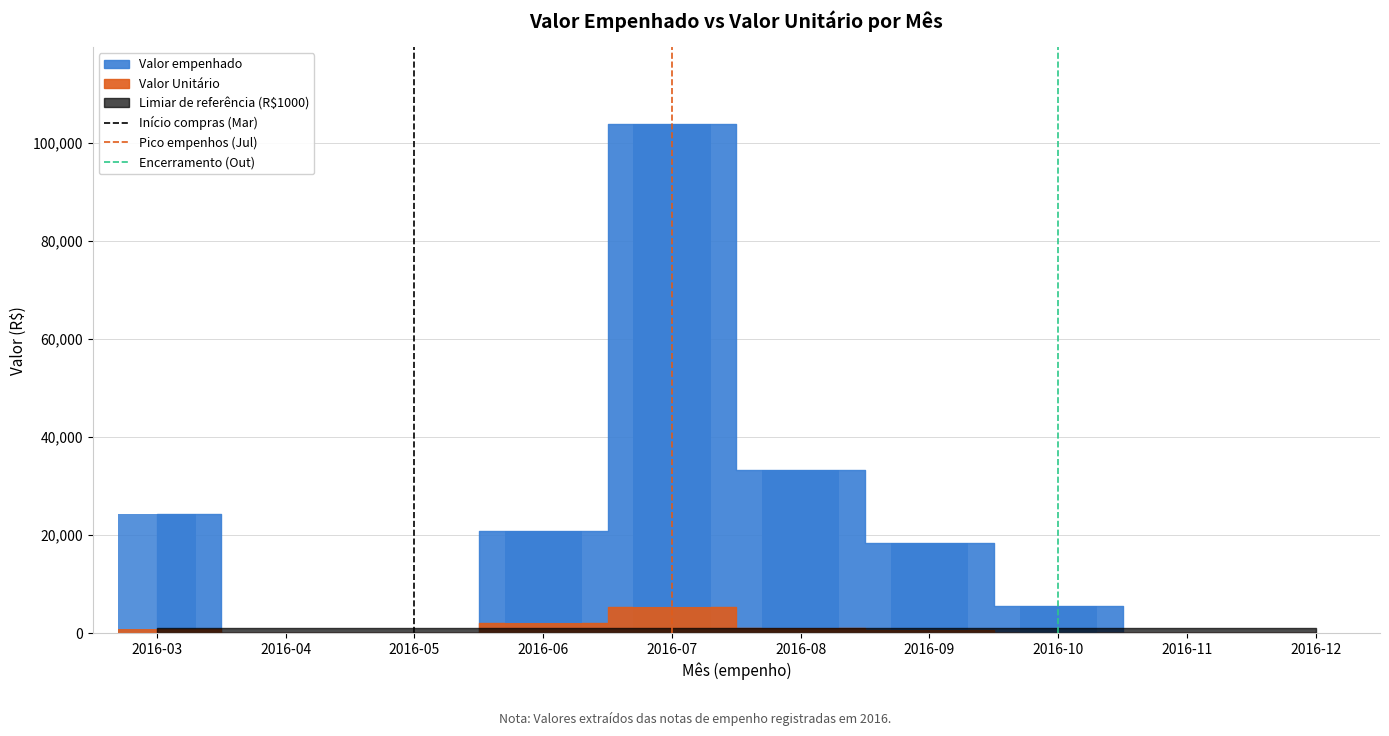

What is the difference between the maximum and minimum values in the Pico empenhos (Jul) series?

1